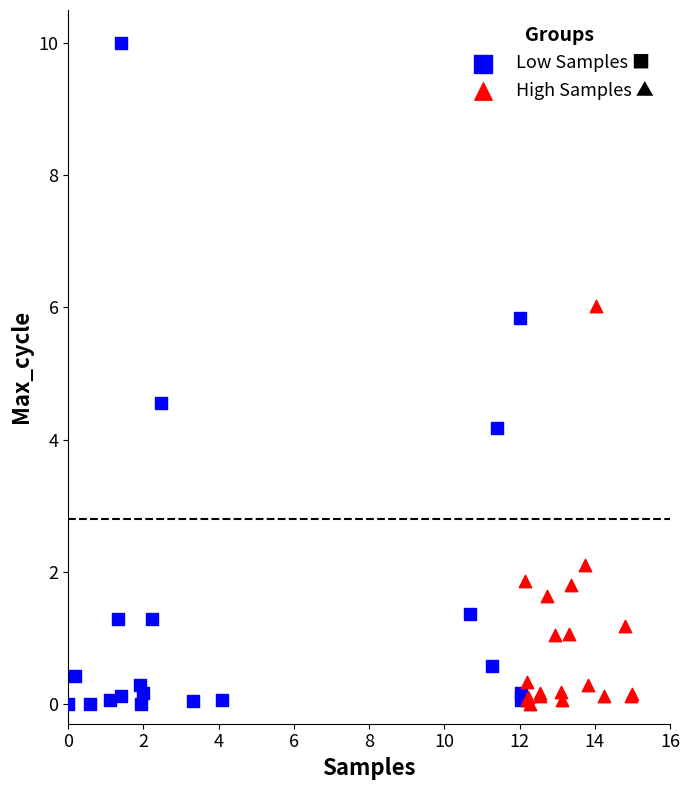

What are all the series names shown in the legend?

Low Samples ■, High Samples ▲